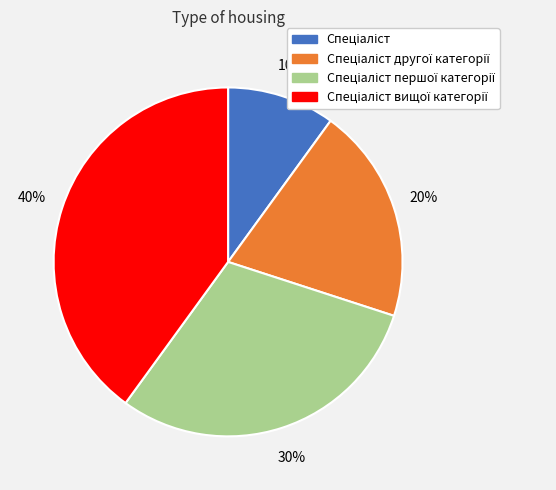

To the nearest percent, what is the difference between the largest and smallest slice percentages?

30%